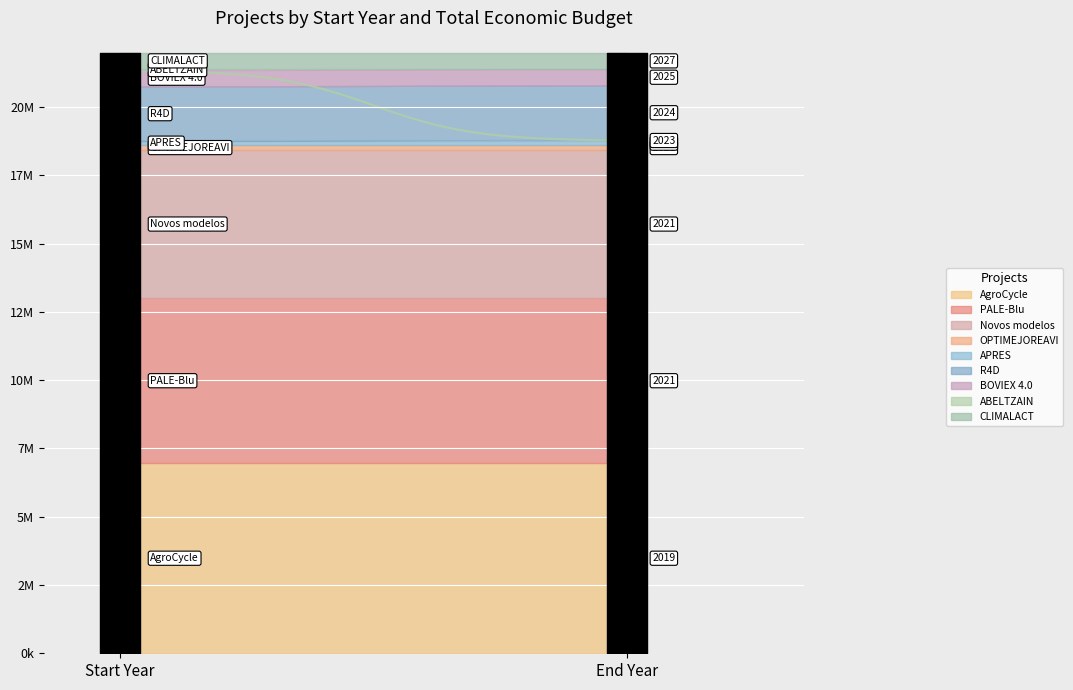

What value does the data have at 2017, to the nearest 50?

6039300